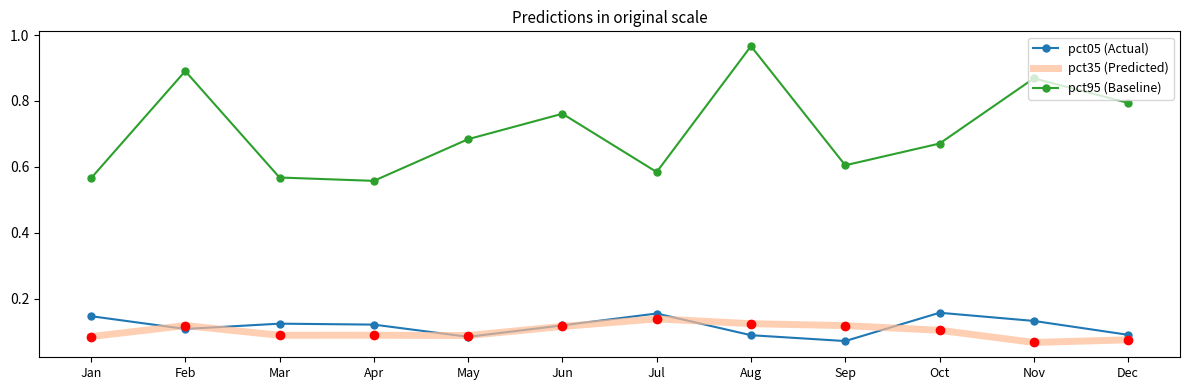

In pct35 (Predicted), how many points are higher than both neighbors (excluding endpoints)?

3